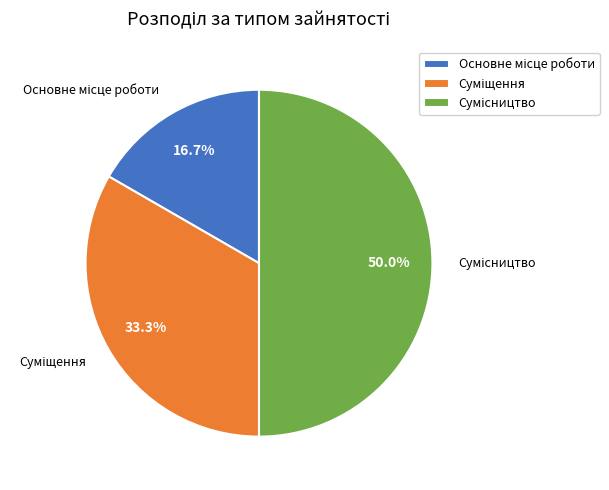

How many segments does this pie chart have?

3